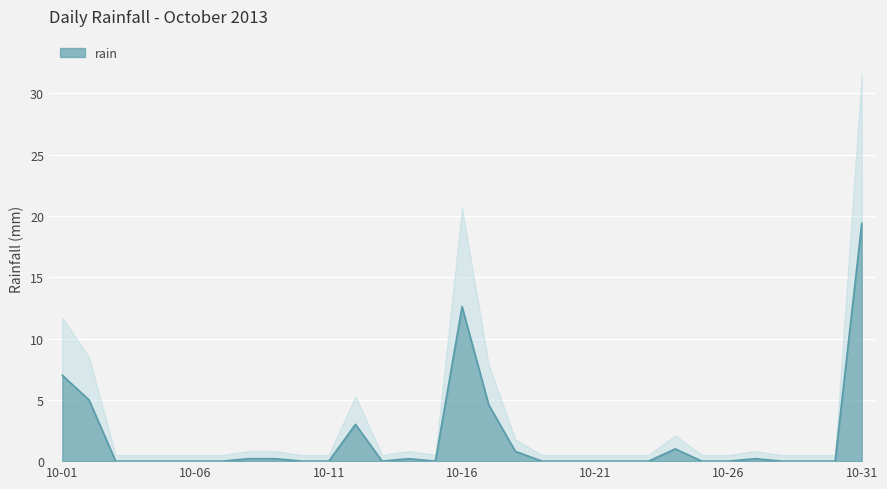

How many values are above zero?

12